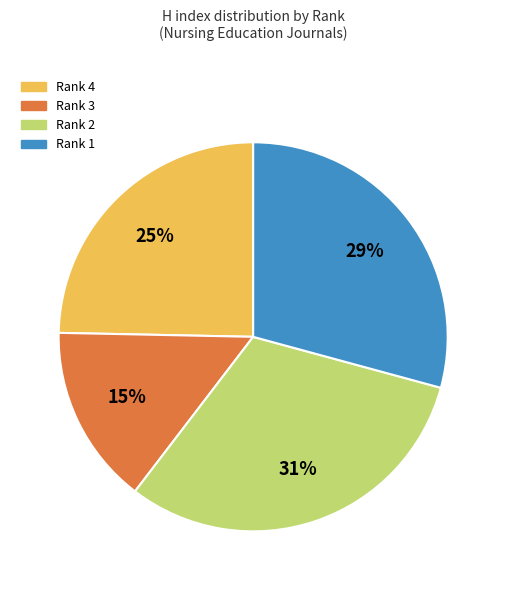

Count the number of slices in the pie.

4